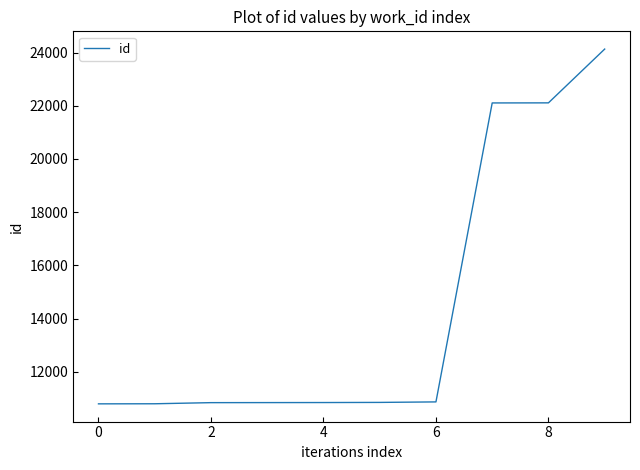

What is the maximum value shown in the chart?

24130